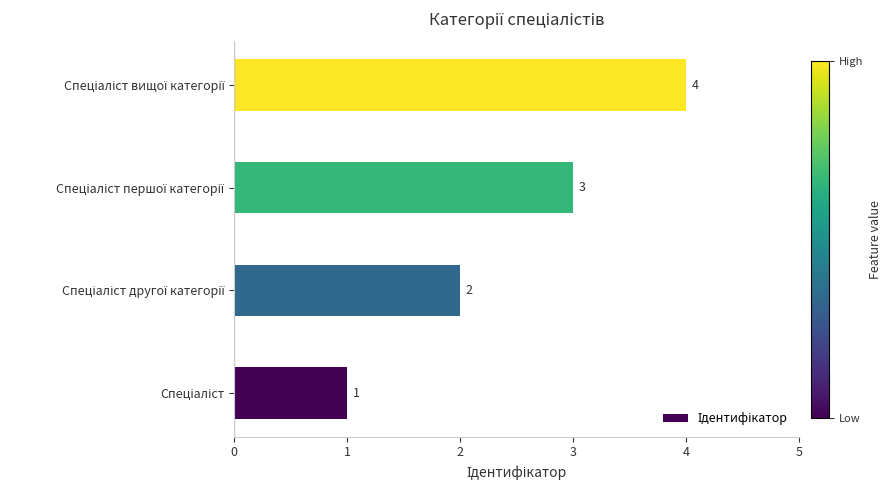

What is the difference between the maximum and second lowest values?

2